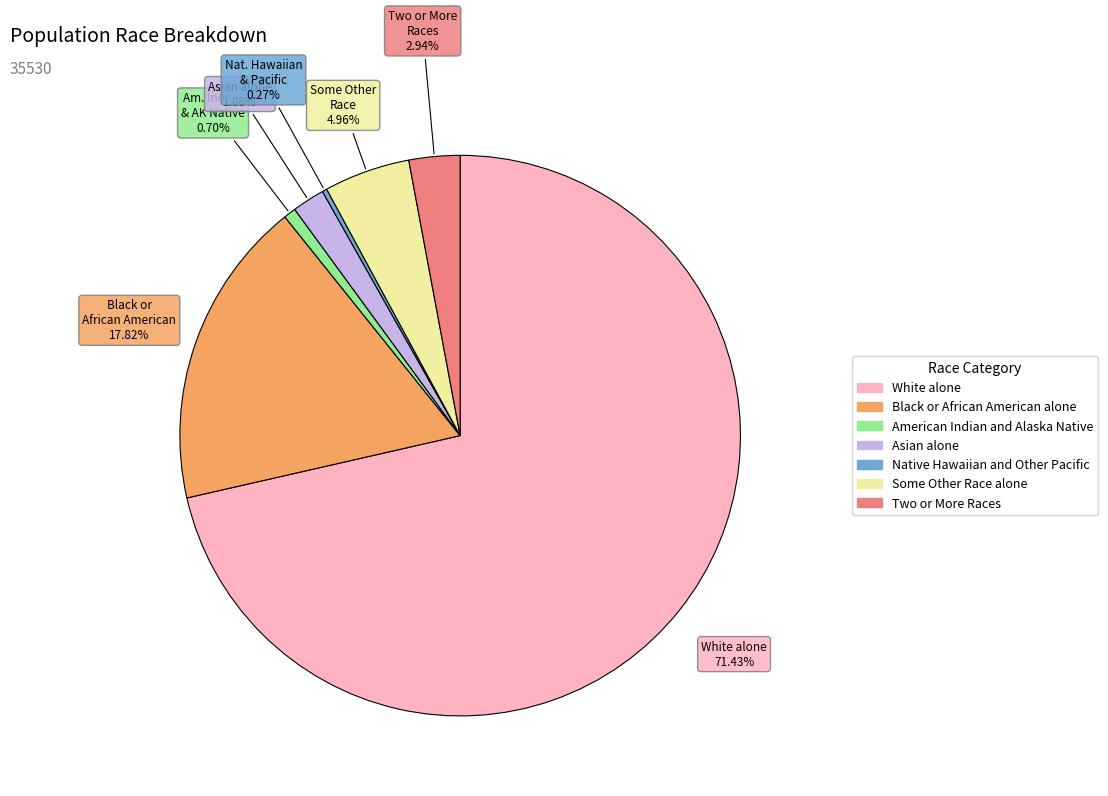

What is the ratio of the value at White alone to the value at Two or More Races?

24.3